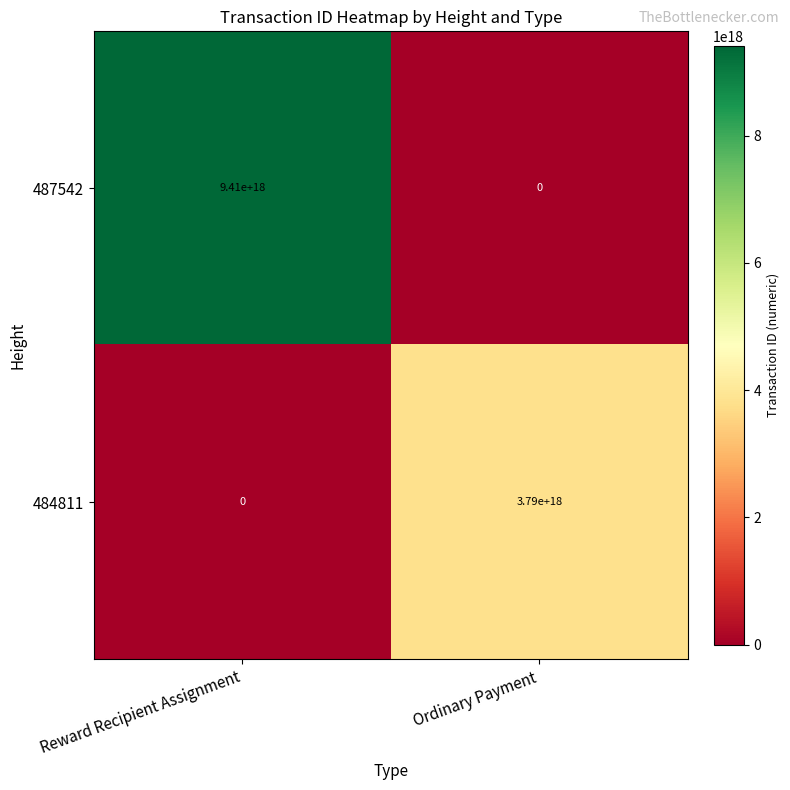

At which label does 487542 reach its peak?

Reward Recipient Assignment